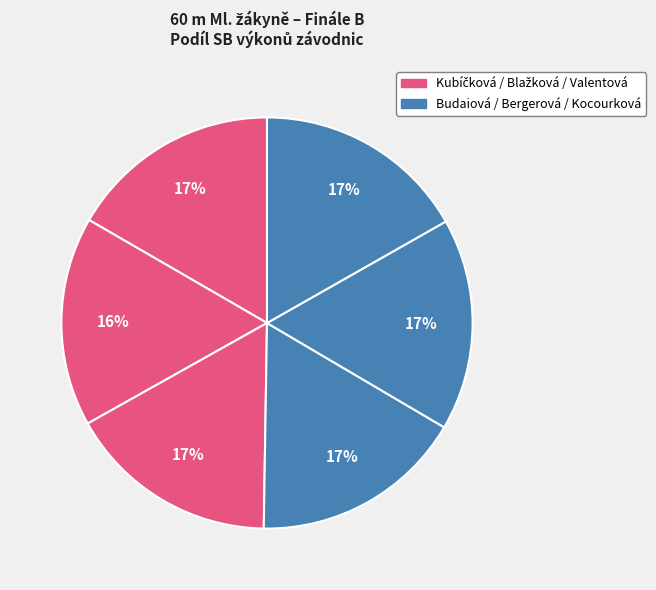

Count the number of slices in the pie.

6